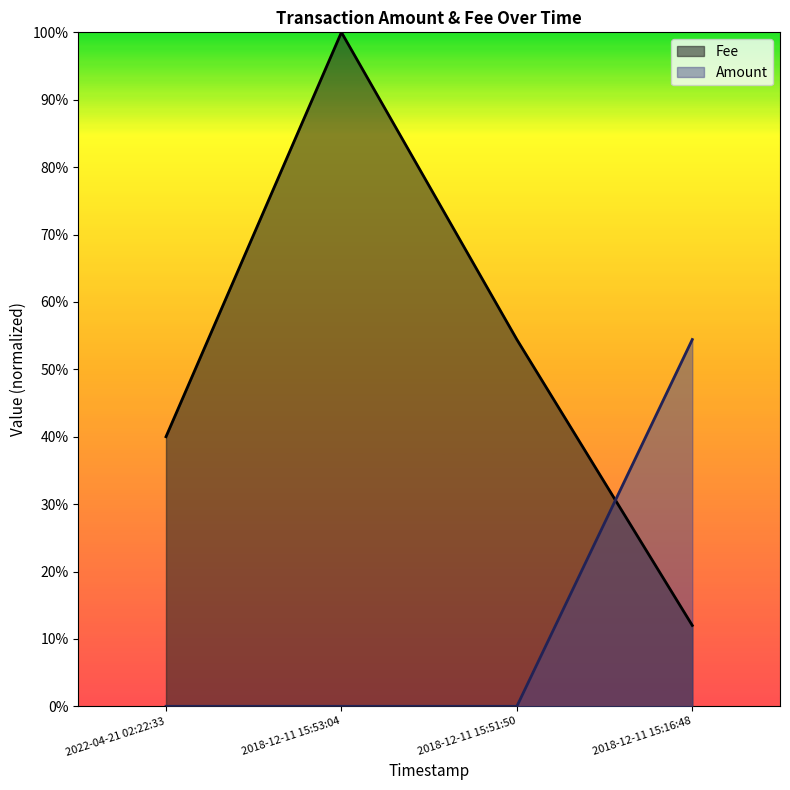

How many data points does each series have?

4